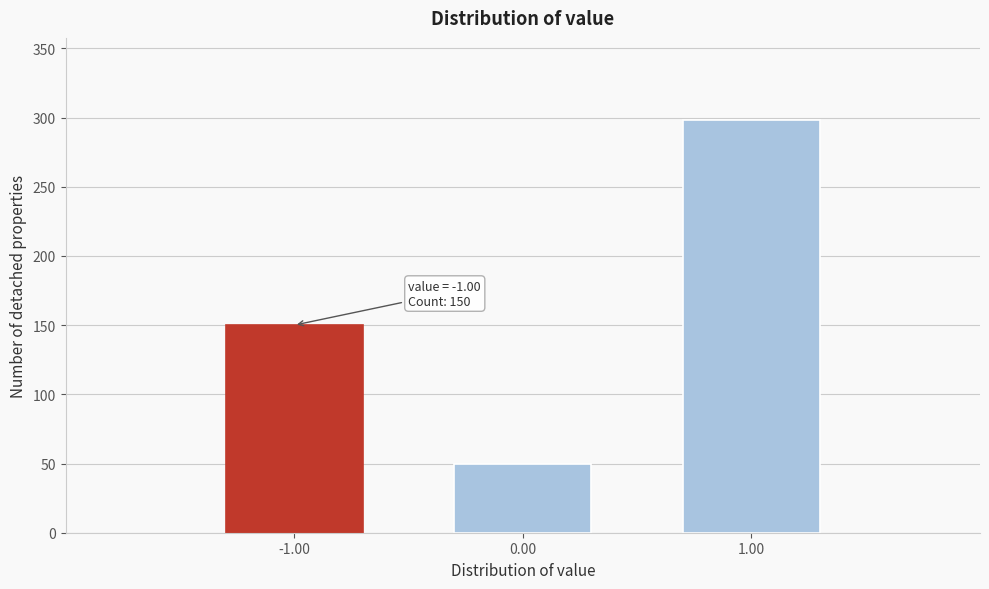

Over which range of the x-axis is the bar tallest?

0.5 to 1.5